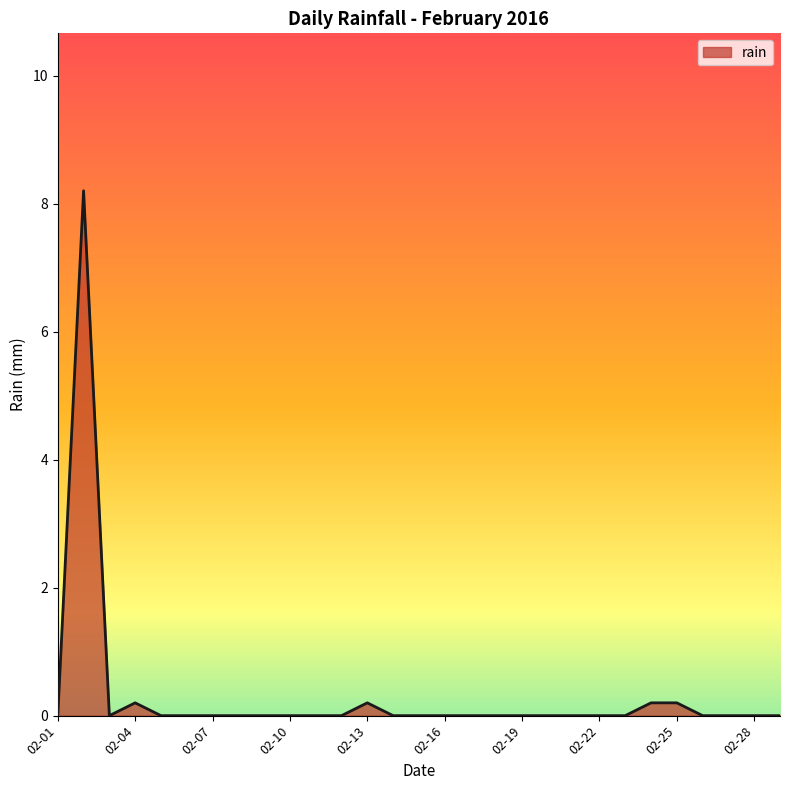

What is the greatest value displayed?

8.2